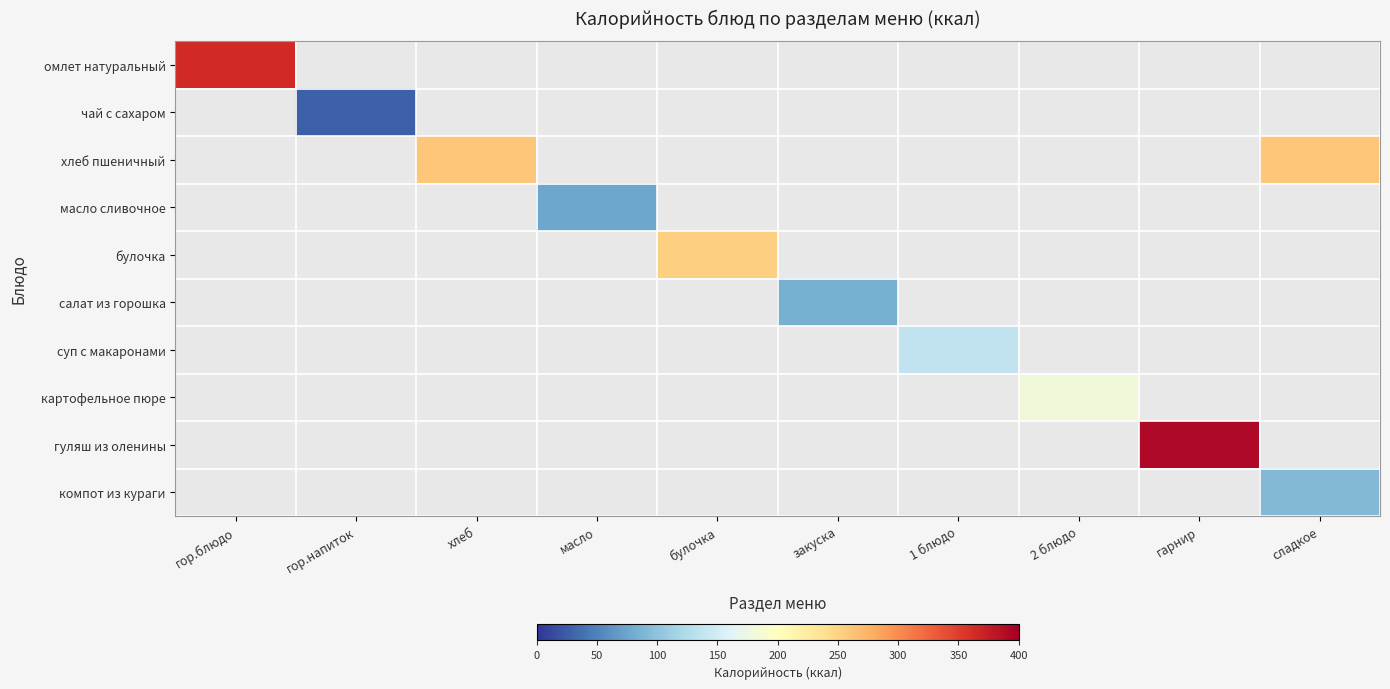

What is the maximum value shown in the chart?

391.0